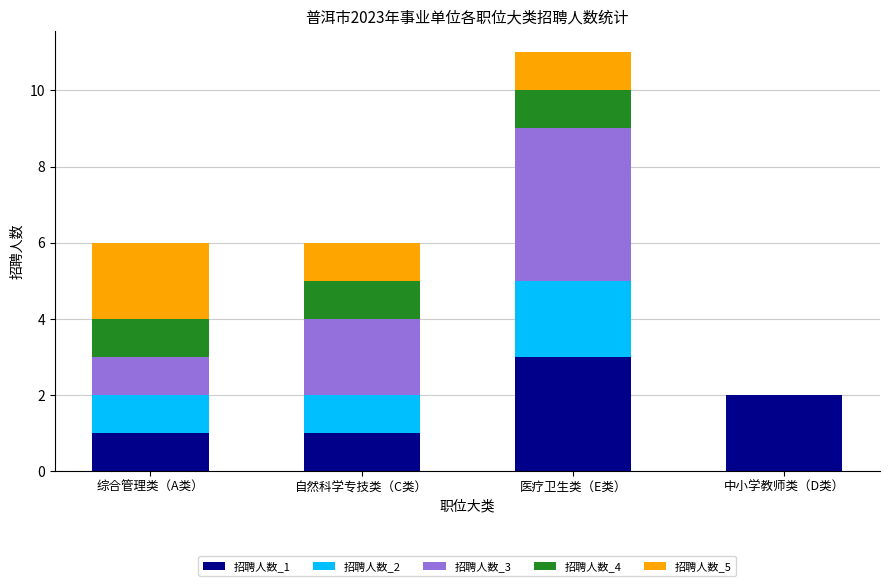

Does the chart contain stacked bars?

Yes